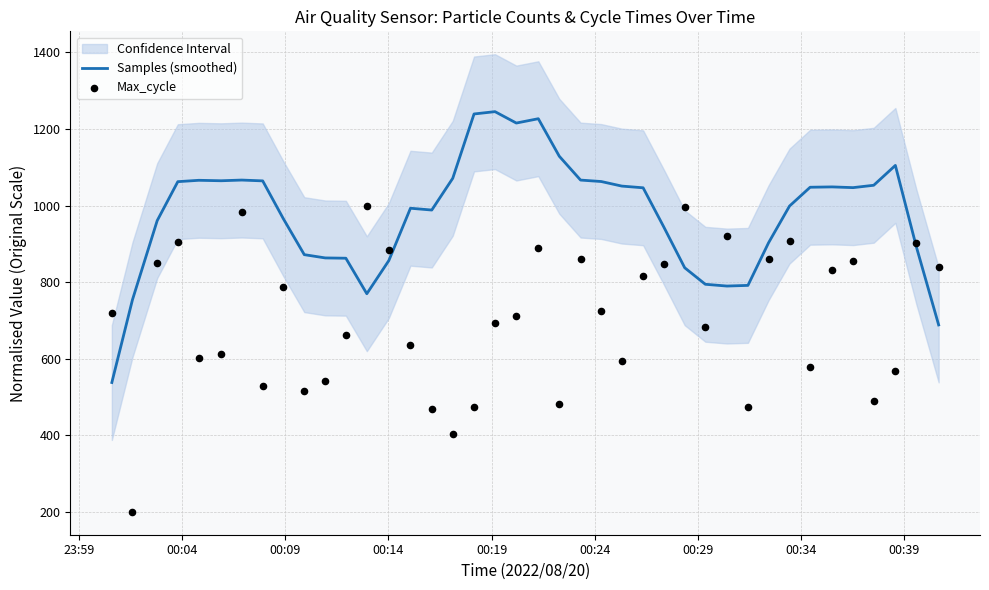

Which series has the largest total across all categories?

Samples (smoothed)